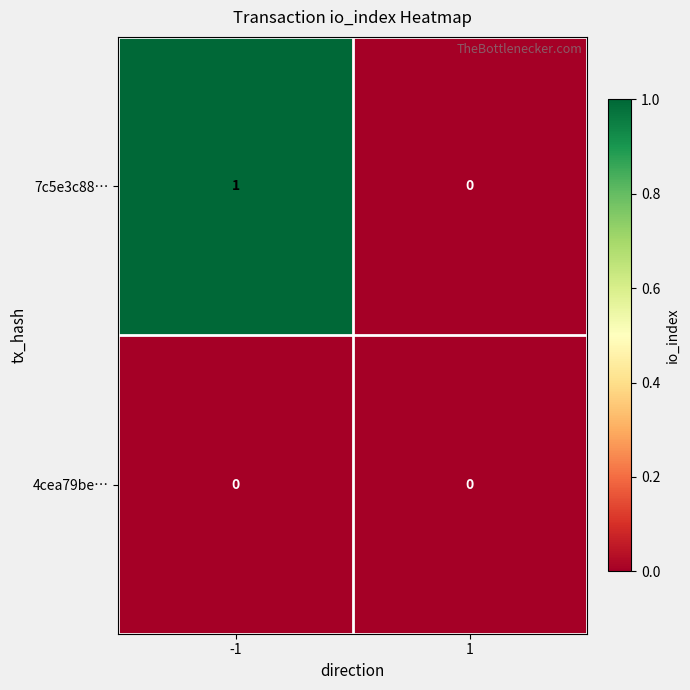

Which series has the widest spread of values?

7c5e3c88…